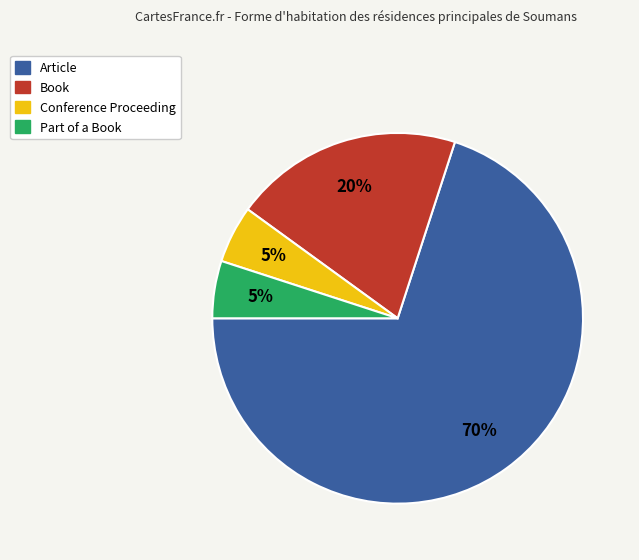

True or false: Book accounts for 9% of the total.

False